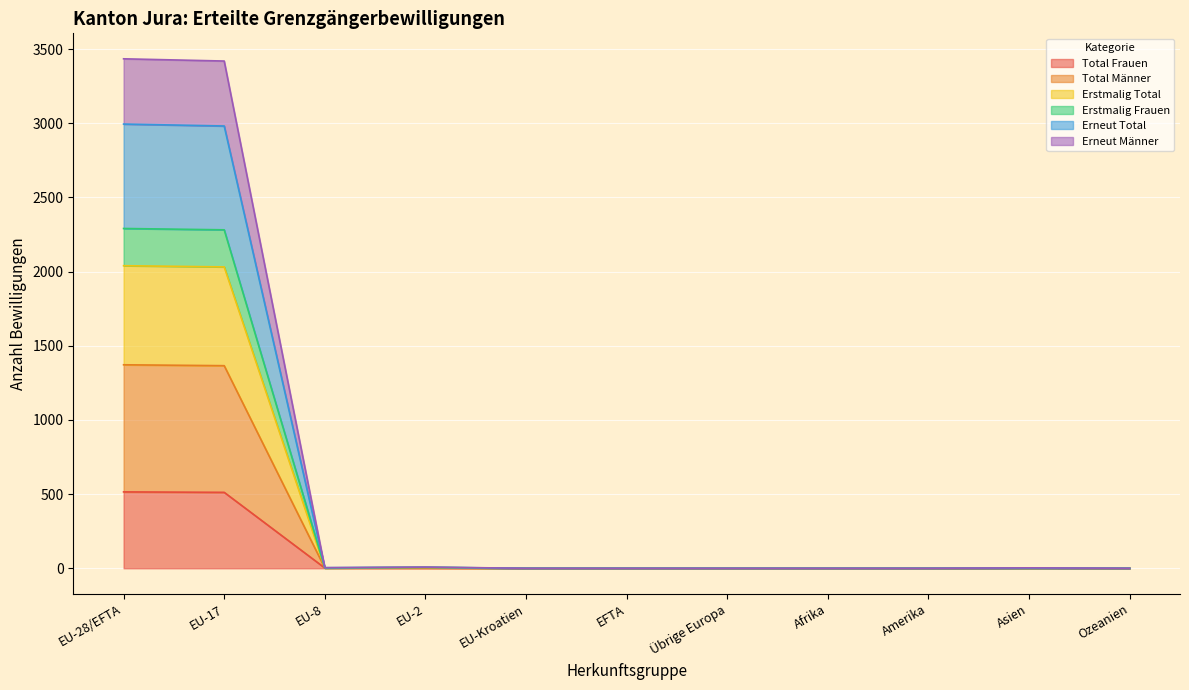

At which category is the sum across all series the highest?

EU-28/EFTA